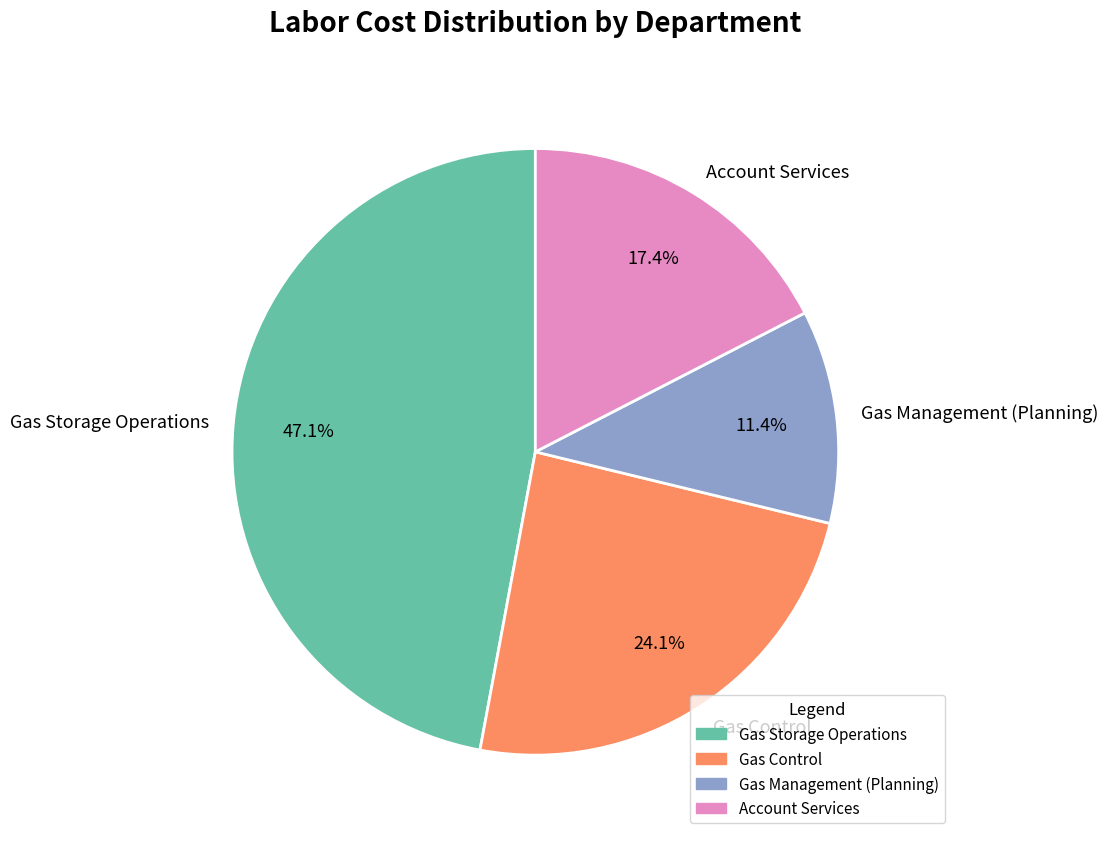

To the nearest percent, what portion does Account Services represent?

17%